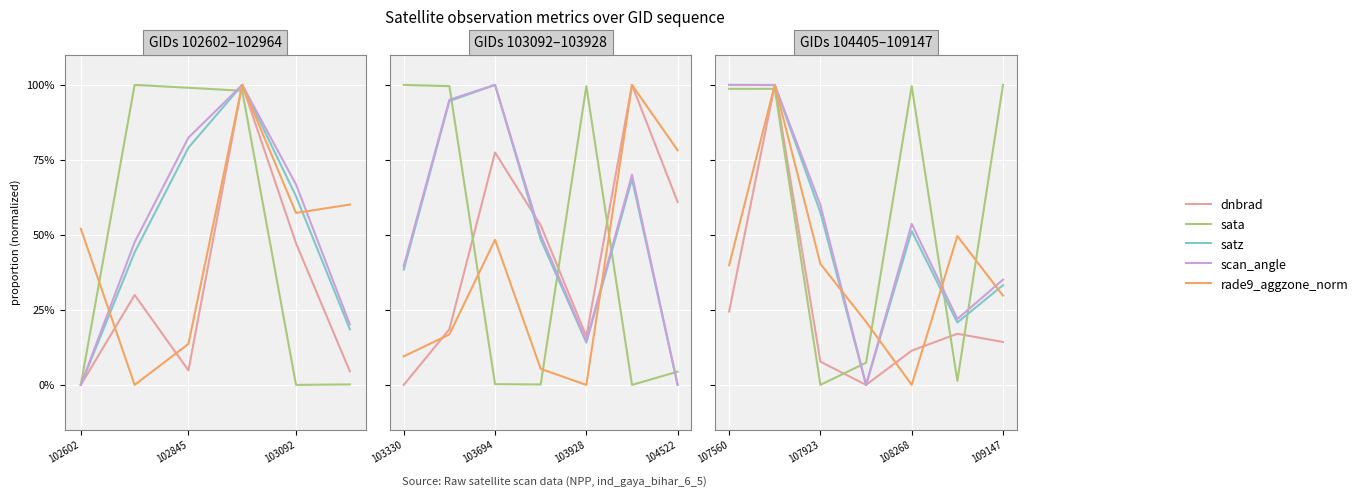

At how many categories does at least one series exceed 0?

7